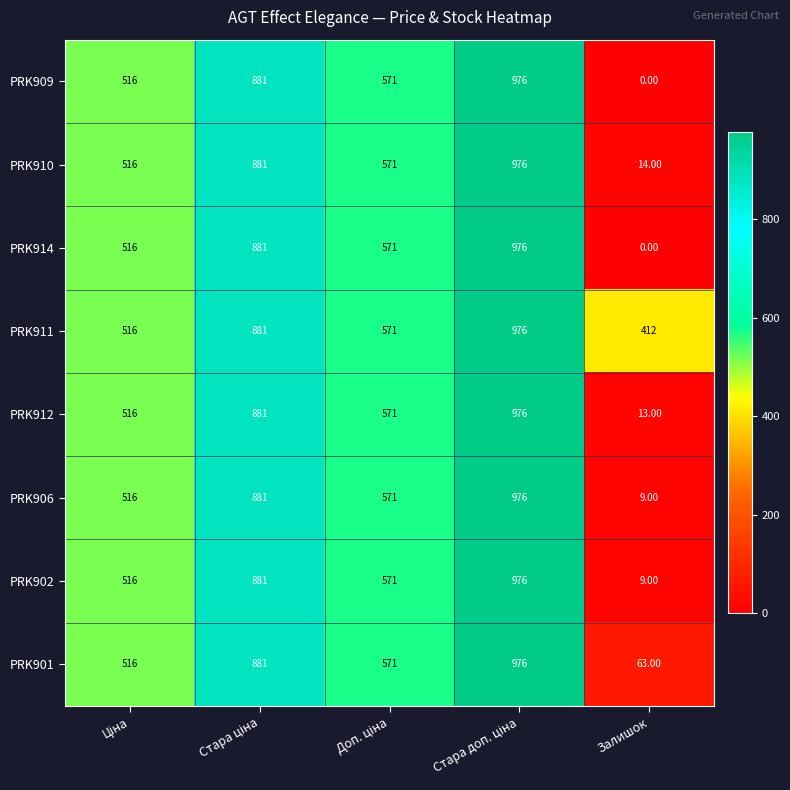

What is the difference between the highest and lowest values at Залишок?

412